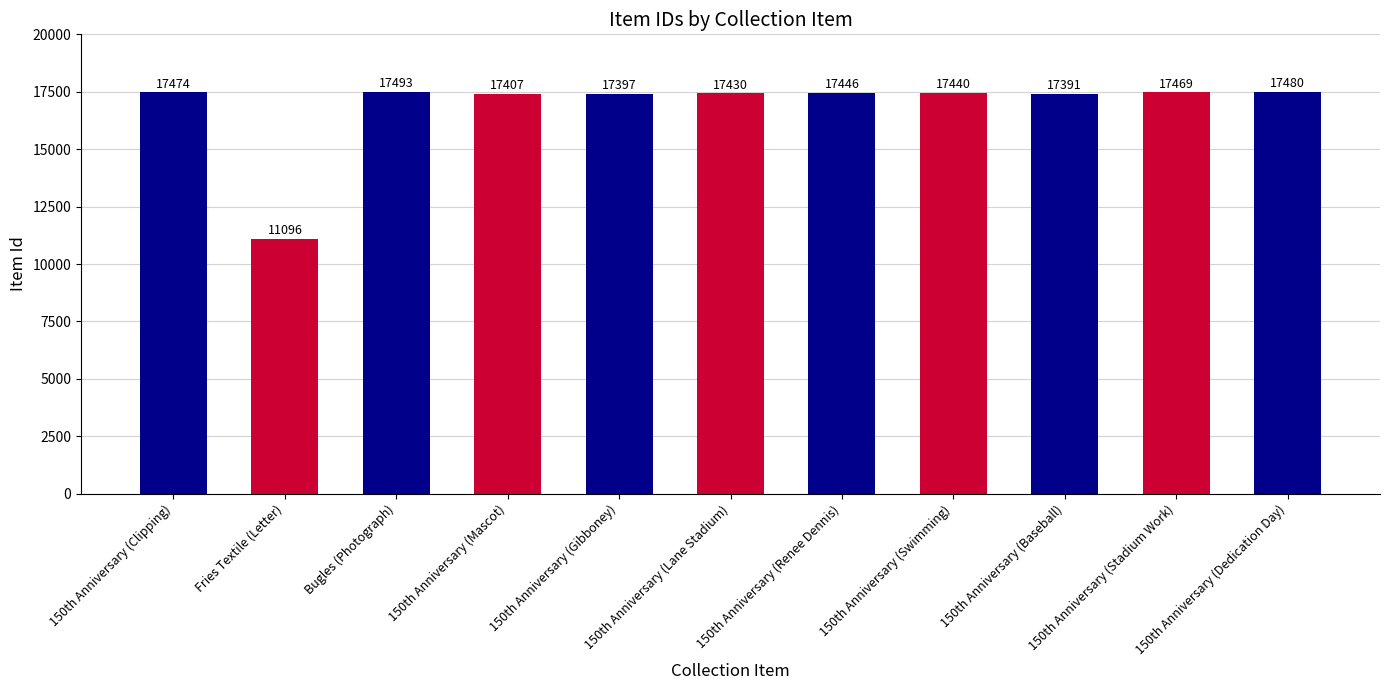

Where is the data nearest to the value 14294?

150th Anniversary (Baseball)